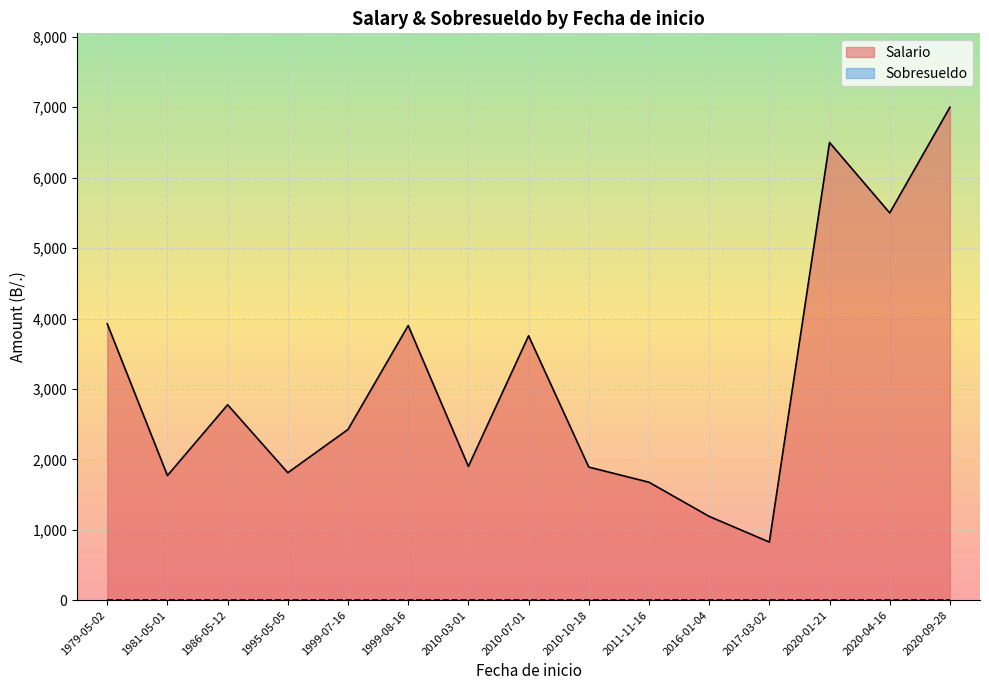

Which series has the largest total across all categories?

Salario